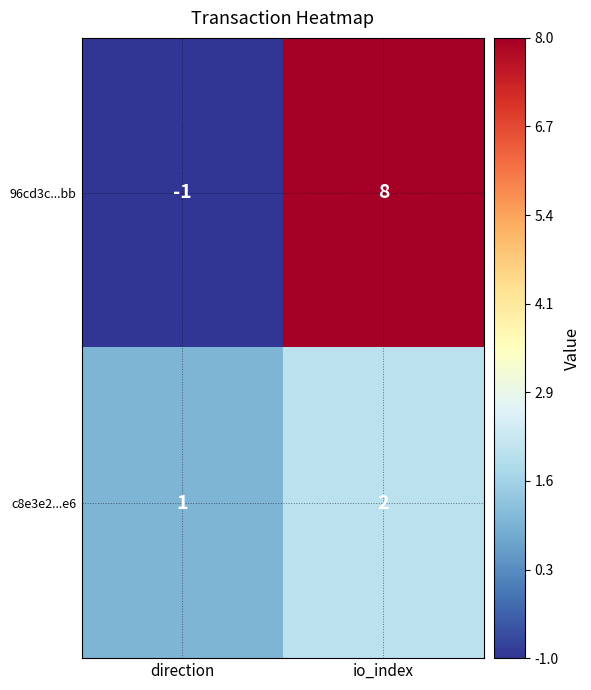

What is the sum of all c8e3e2...e6 values?

3